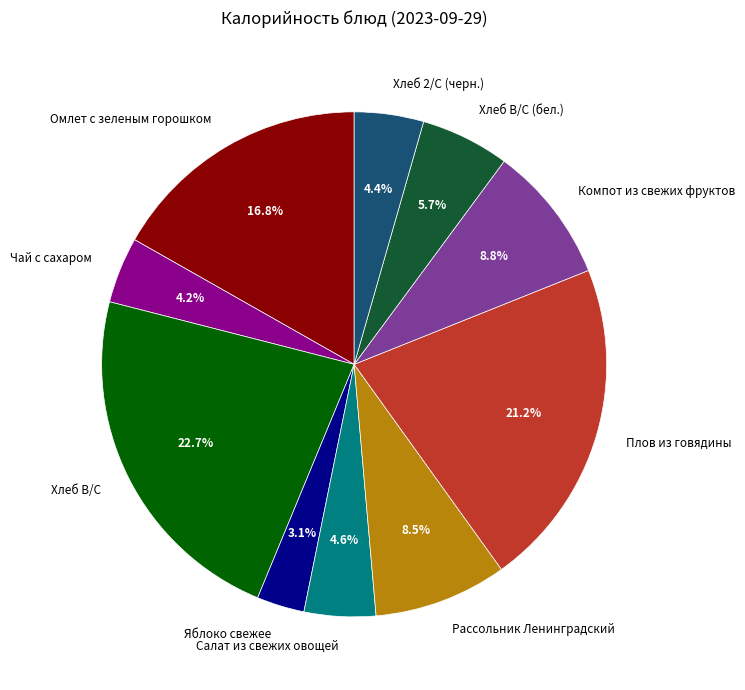

What portion of the pie excludes Чай с сахаром?

95.8%